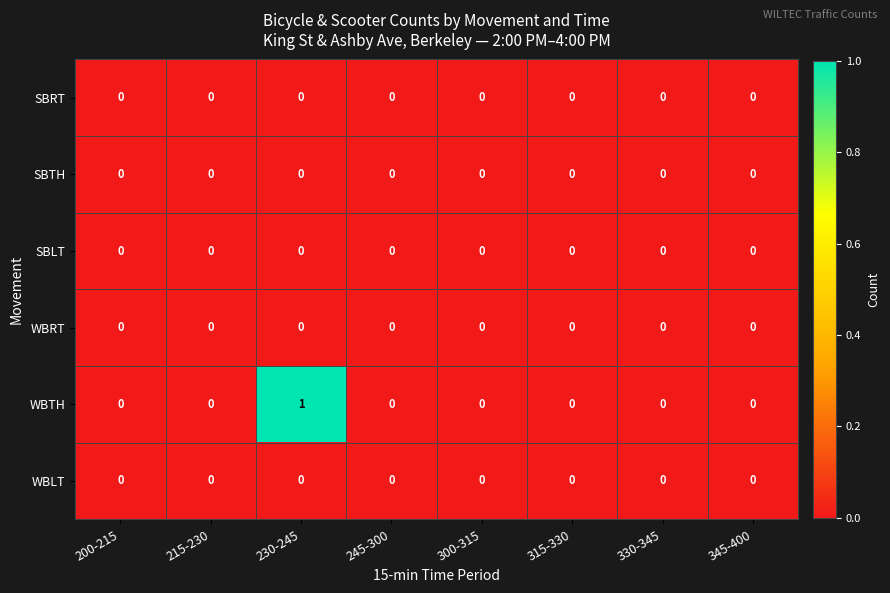

Which series has the largest total across all categories?

WBTH